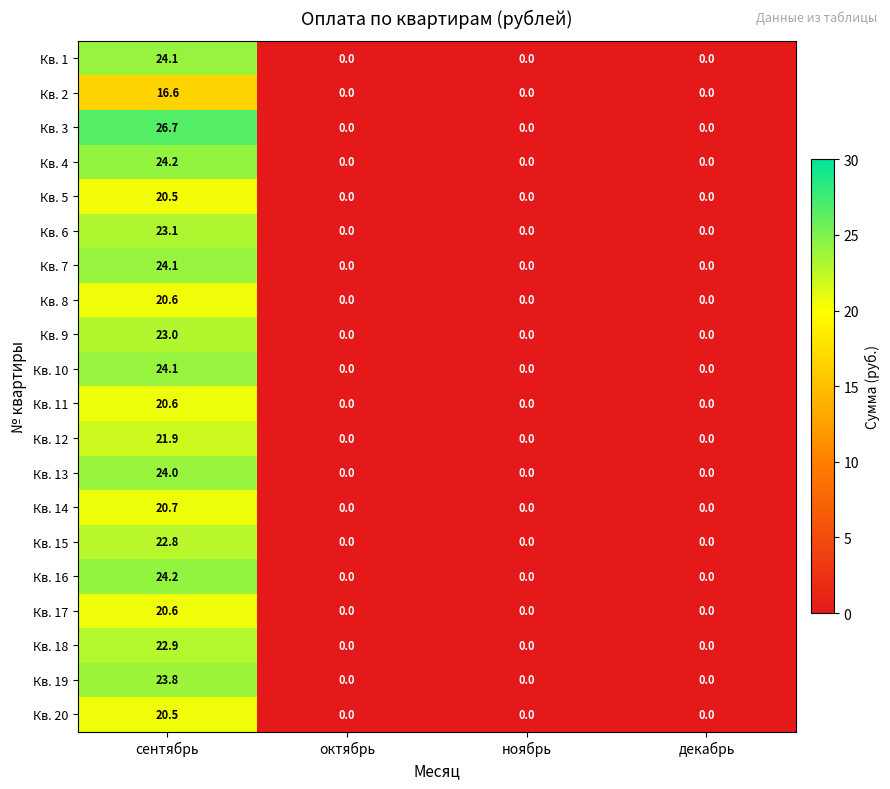

Which series has the largest total across all categories?

Кв. 3